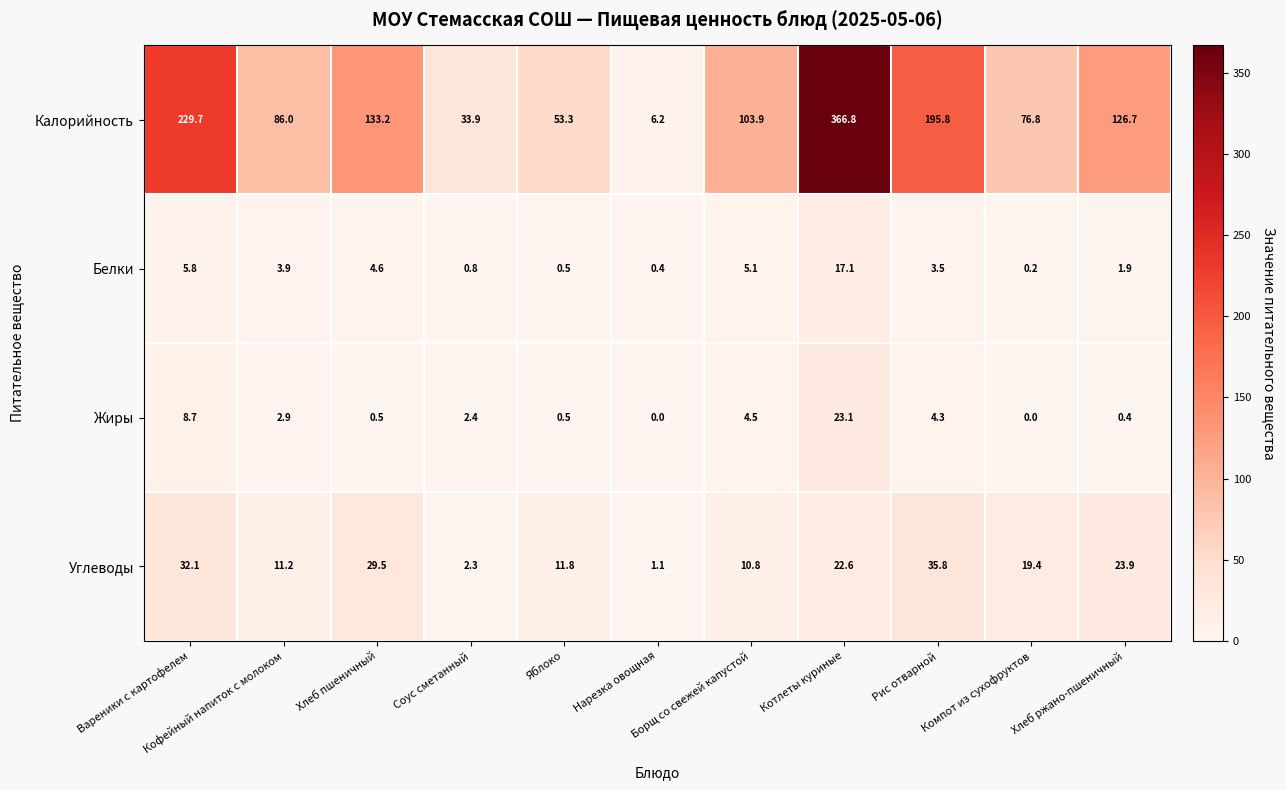

What is the difference between the highest and lowest values at Кофейный напиток с молоком?

83.1